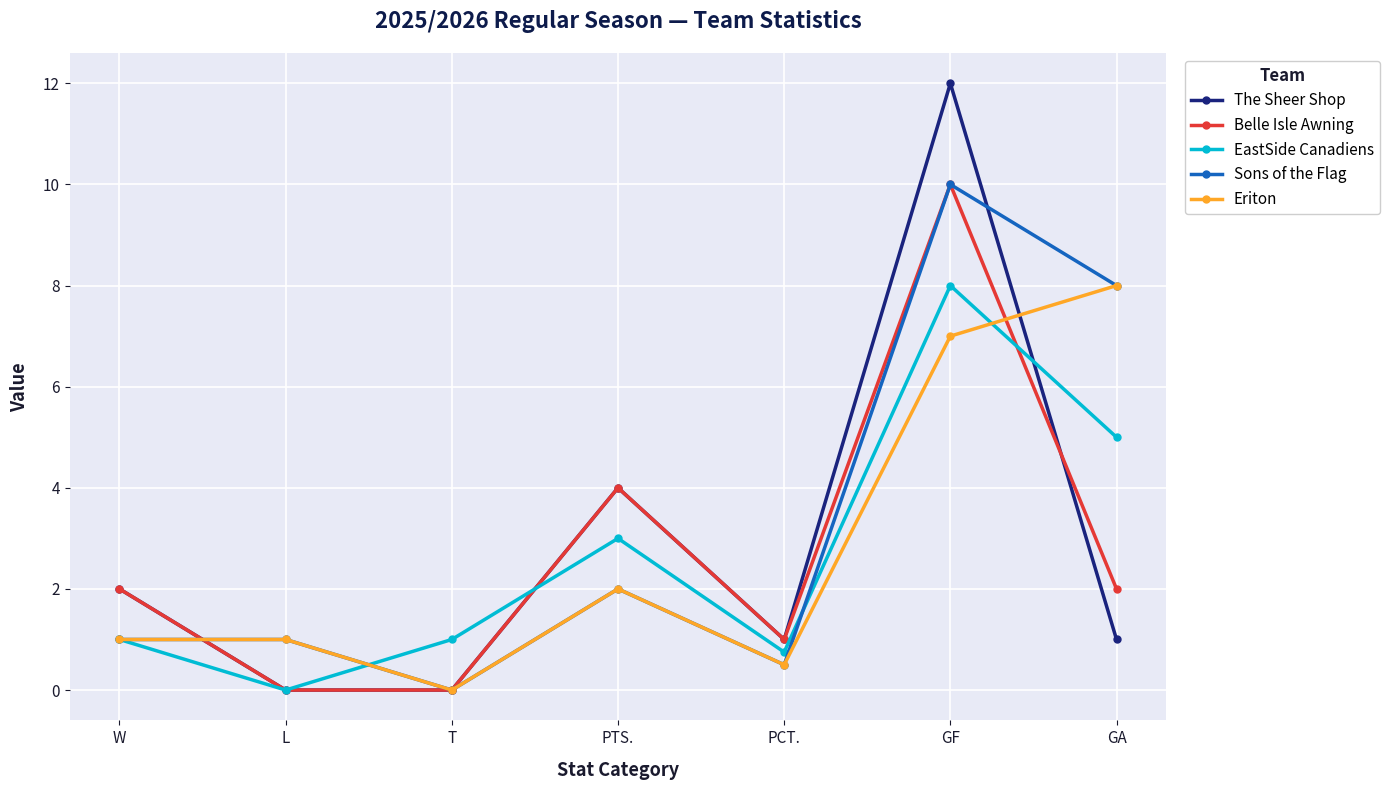

True or false: Sons of the Flag has a value of 14.8 at GF.

False